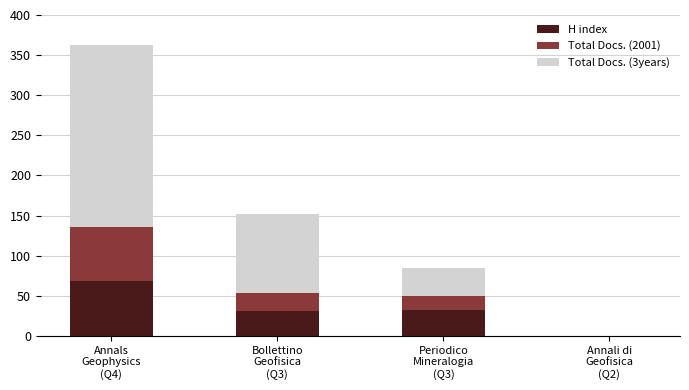

Are the bars grouped side by side (vs. stacked)?

No